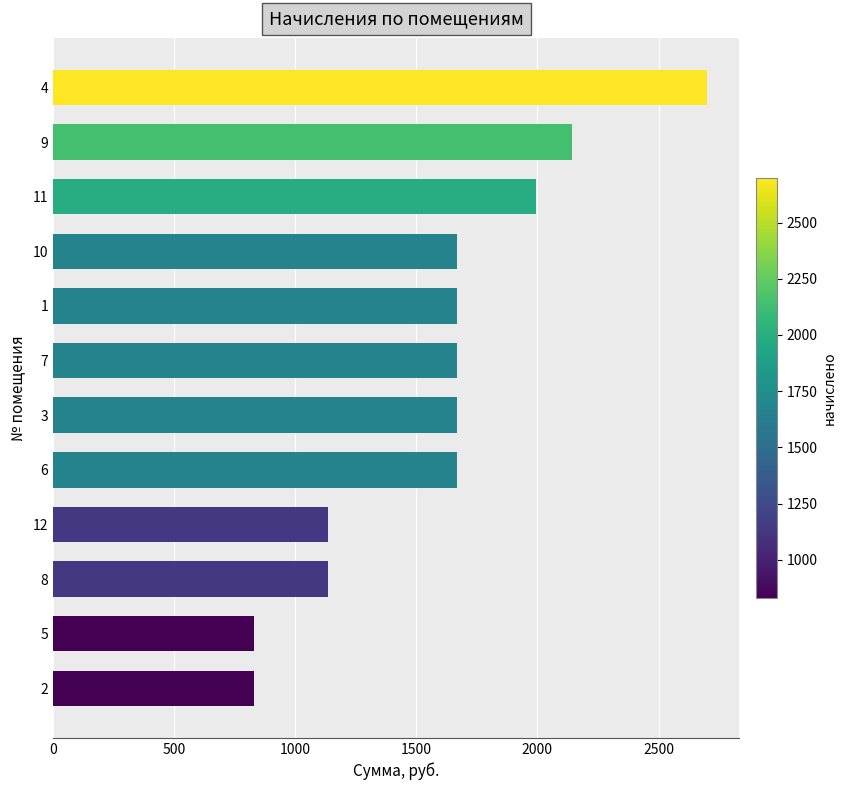

The value at 11 is 1992.9. True or false?

True